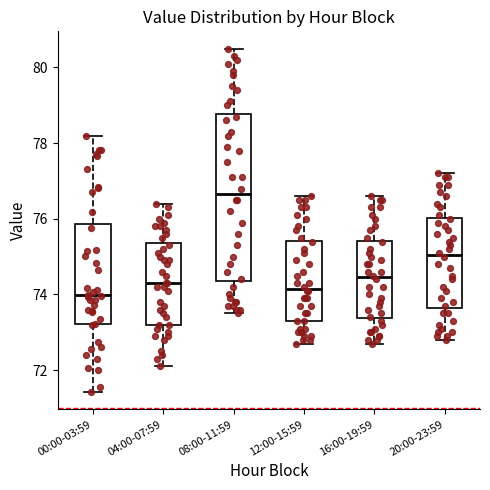

Reading left to right, read every box against the y-axis: the position of its median line, the range the box covers, and the ends of its whiskers. The values are not printed on the chart, so give them approximately, as read against the axis.

00:00-03:59: median 74.0, box 73.2 to 75.8, whiskers 71.4 to 78.2
04:00-07:59: median 74.4, box 73.2 to 75.4, whiskers 72.2 to 76.4
08:00-11:59: median 76.6, box 74.4 to 78.8, whiskers 73.6 to 80.6
12:00-15:59: median 74.2, box 73.4 to 75.4, whiskers 72.8 to 76.6
16:00-19:59: median 74.4, box 73.4 to 75.4, whiskers 72.8 to 76.6
20:00-23:59: median 75.0, box 73.6 to 76.0, whiskers 72.8 to 77.2